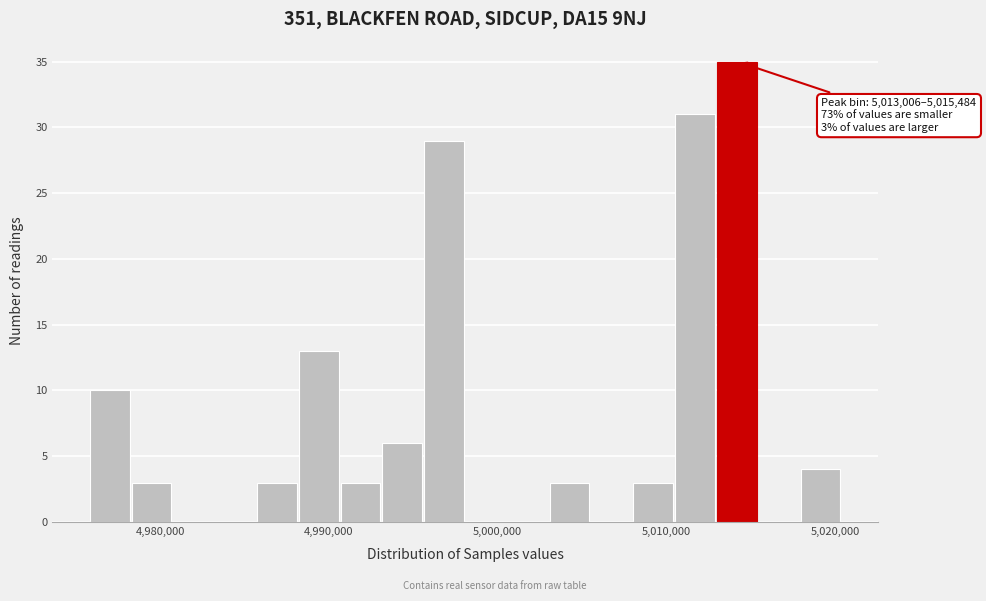

Around what value on the x-axis is the tallest bar? Give the approximate position of its centre, as read against the axis.

5014000